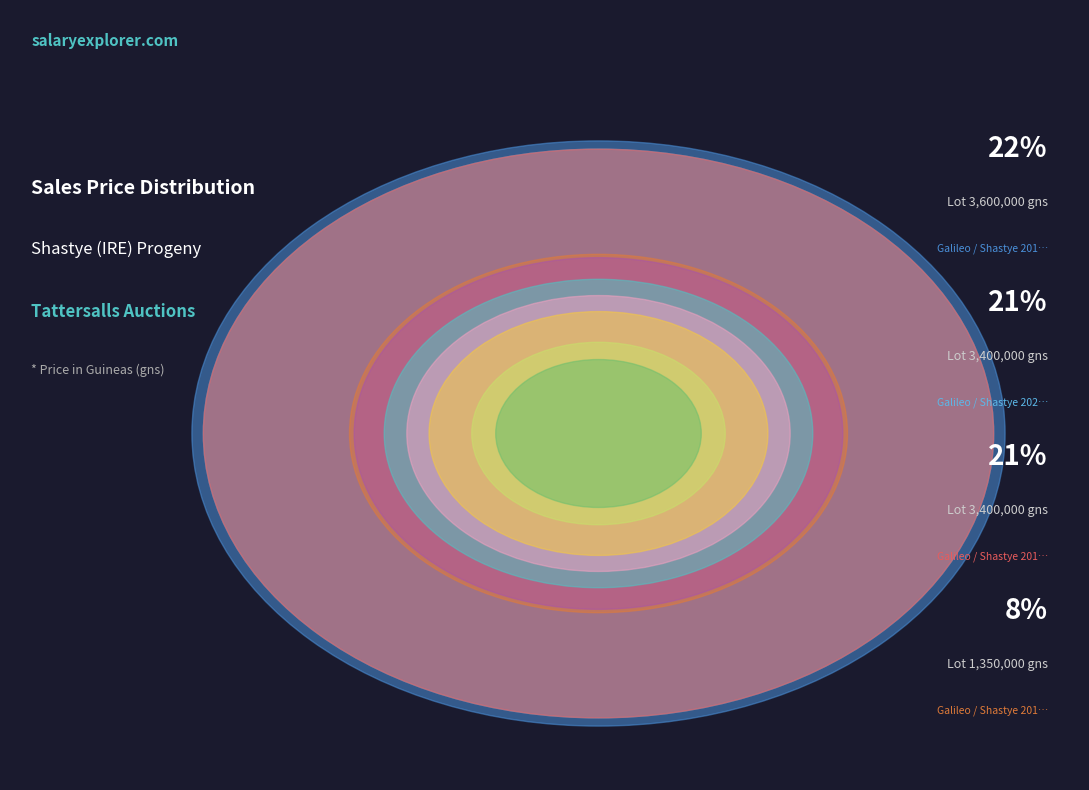

To the nearest percent, what is the average slice percentage?

10%